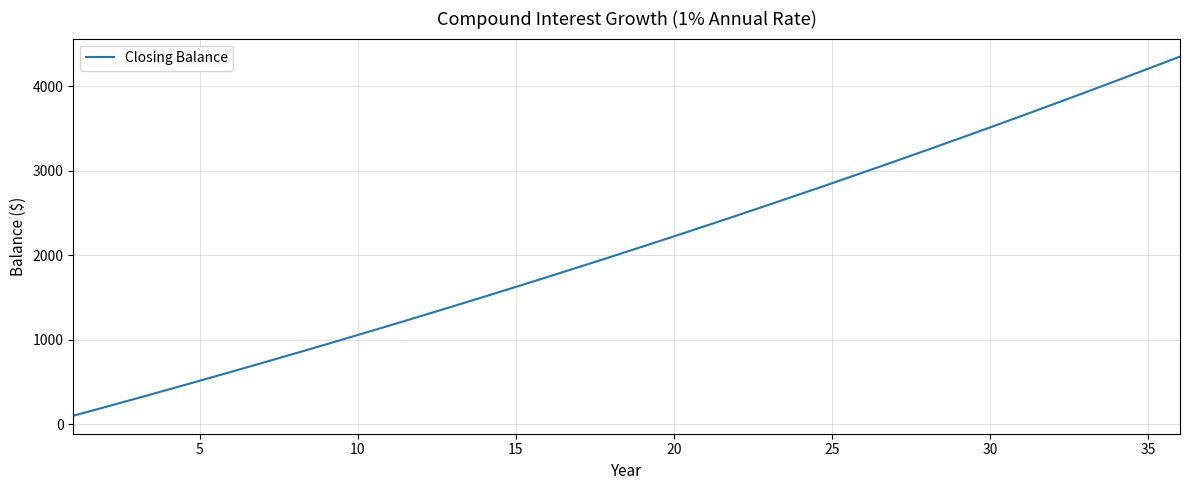

What is the maximum value shown in the chart?

4350.8